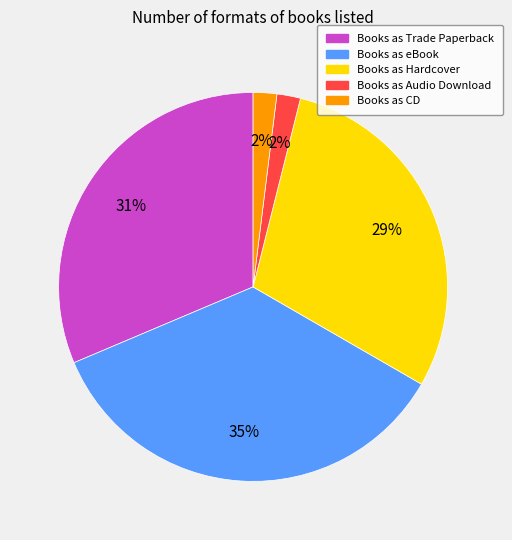

To the nearest percent, what is the difference between the largest and smallest slice percentages?

33%